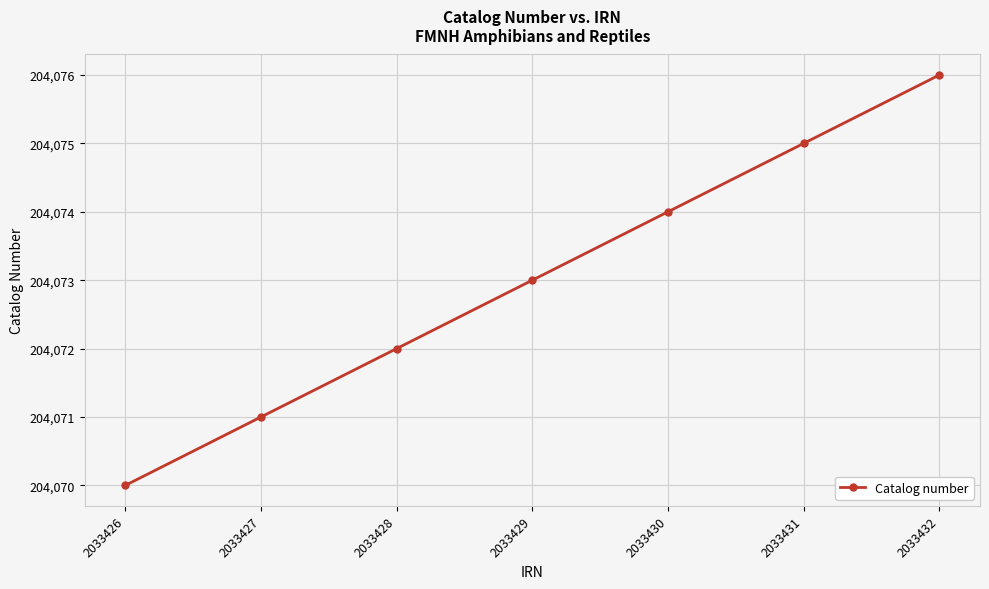

Reading left to right, extract all data points from this chart.

2033426=204070	2033427=204071	2033428=204072	2033429=204073	2033430=204074	2033431=204075	2033432=204076